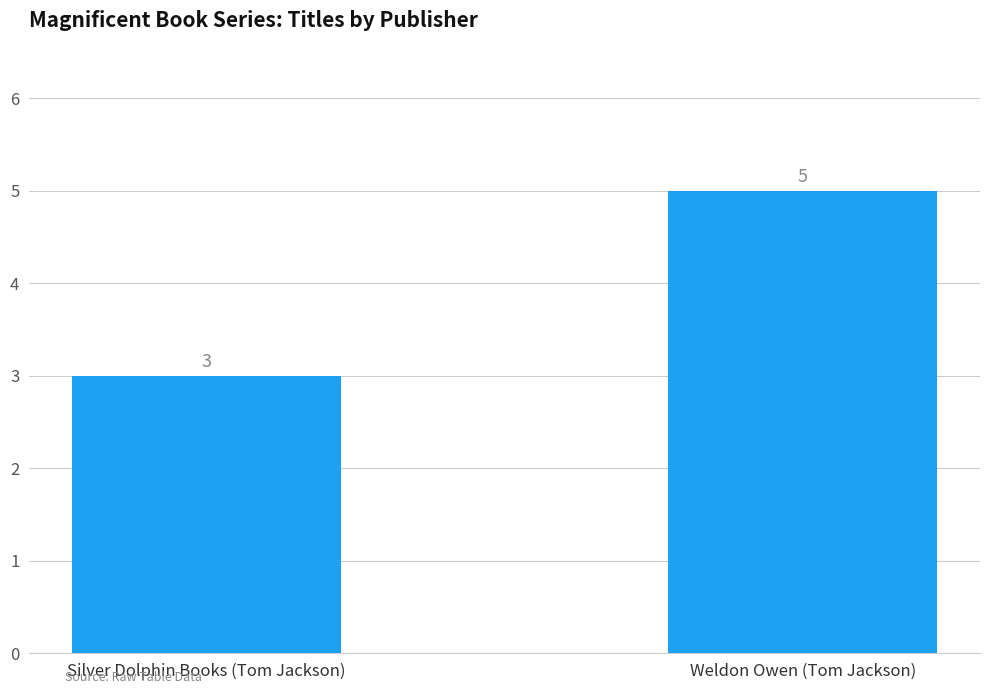

How many data points are less than 5?

1